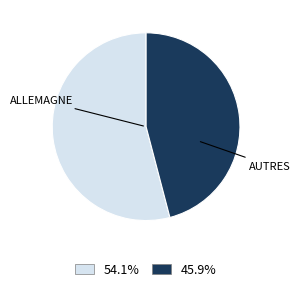

Is there any slice that represents more than half of the pie?

Yes